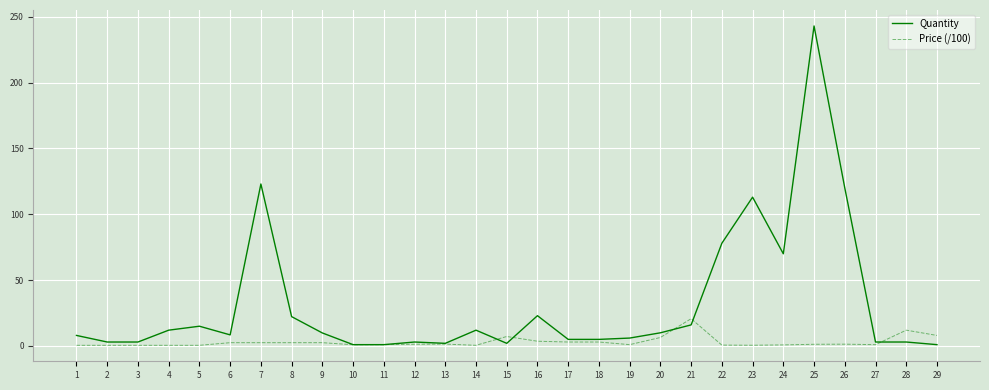

Is it true that Quantity equals 3.0 at 28?

True